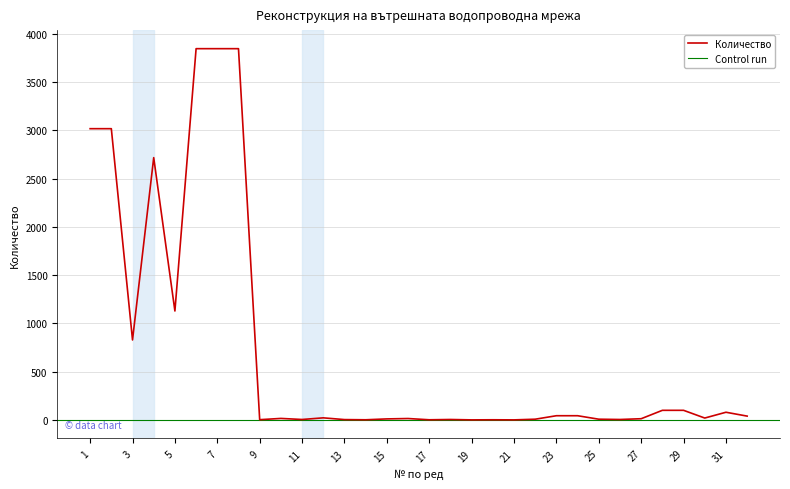

Is this an area chart (filled region under the line)?

No